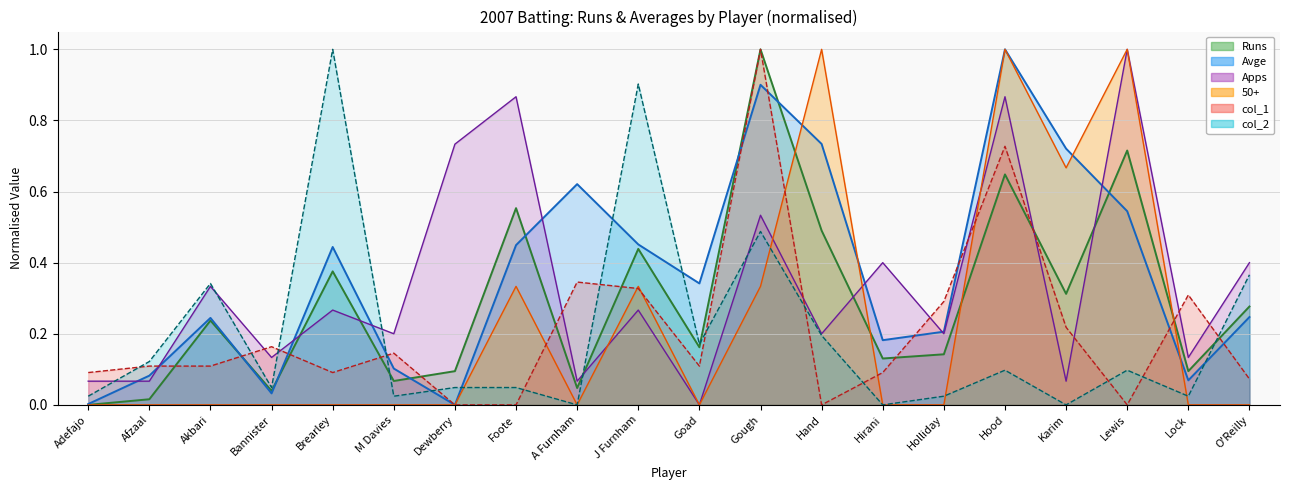

True or false: Avge has a value of 0.7 at Hand.

True